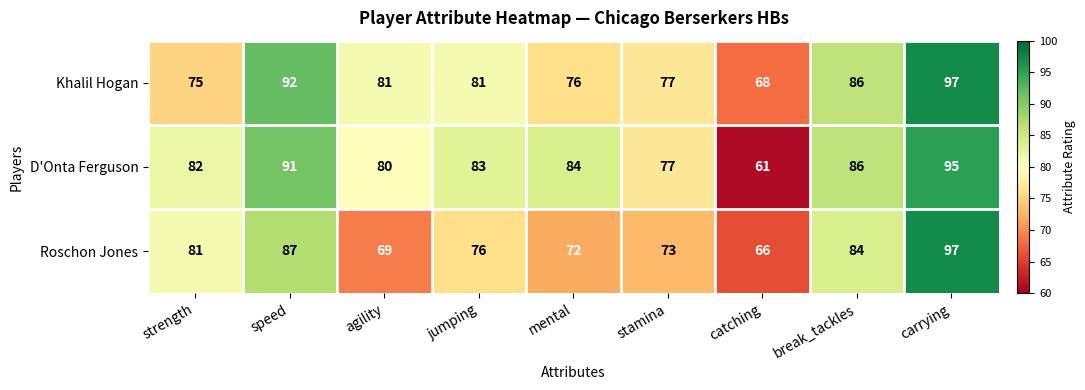

At which category is the sum across all series the highest?

carrying